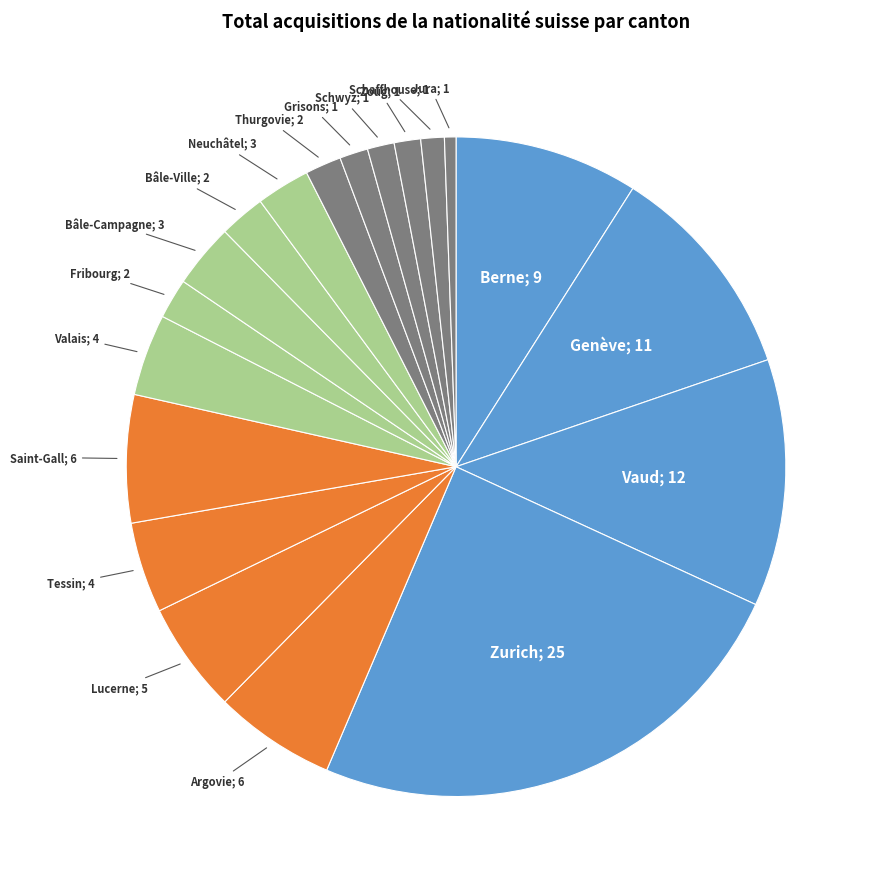

Which category has the biggest portion of the pie?

Zurich